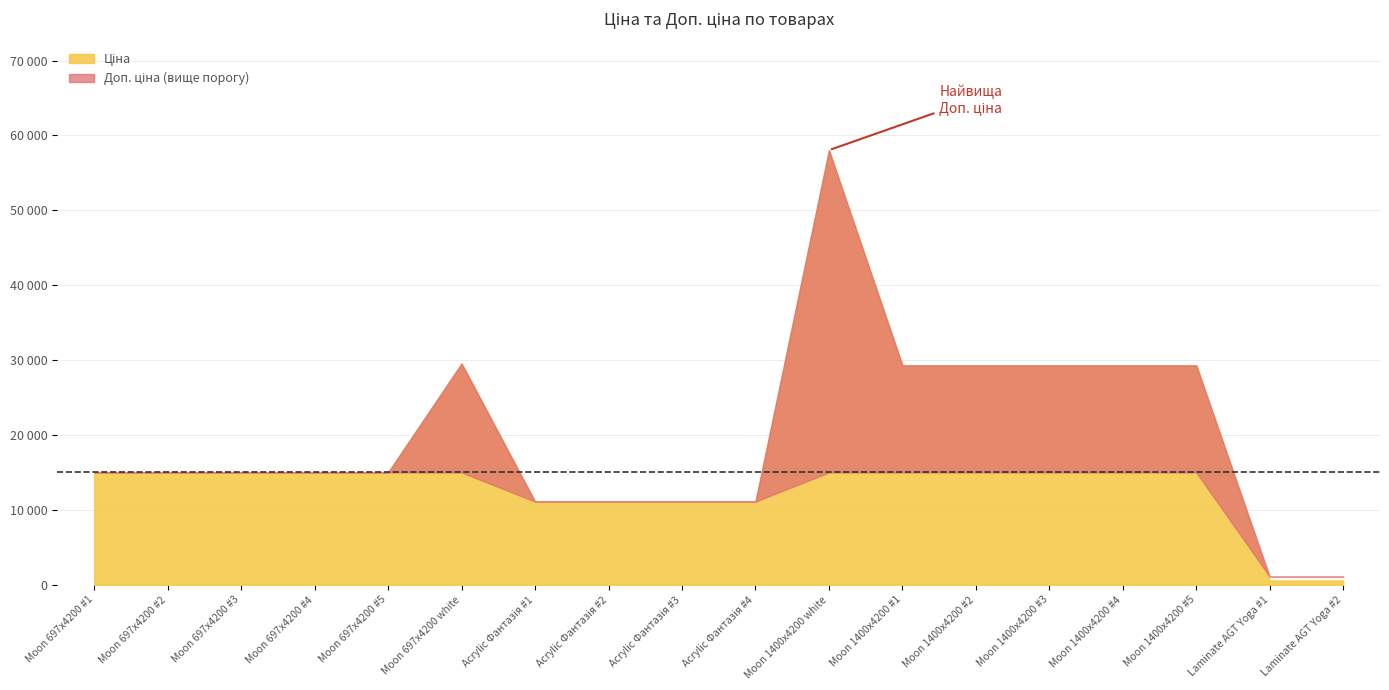

True or false: Залишок has a value of 399.9 at 5.

False